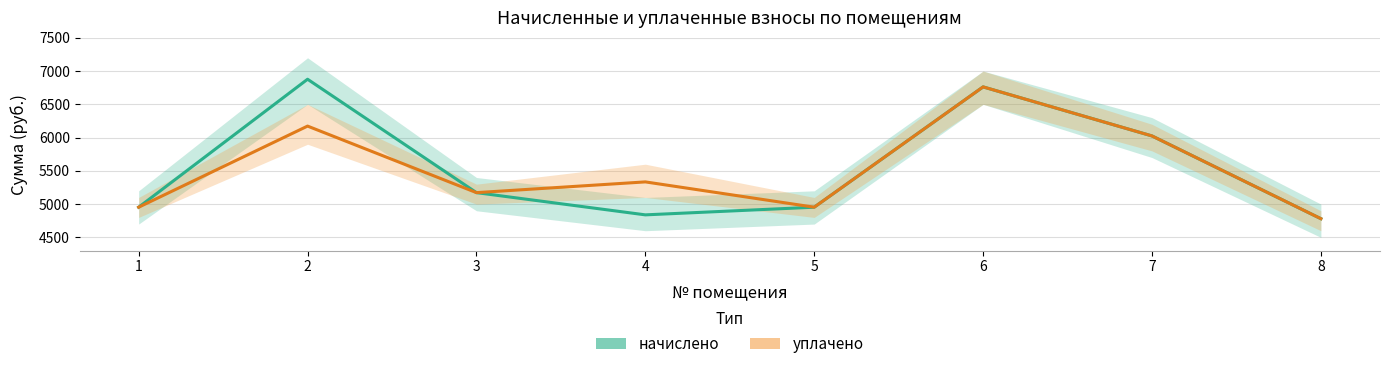

Between 5 and 3, which is larger?

3